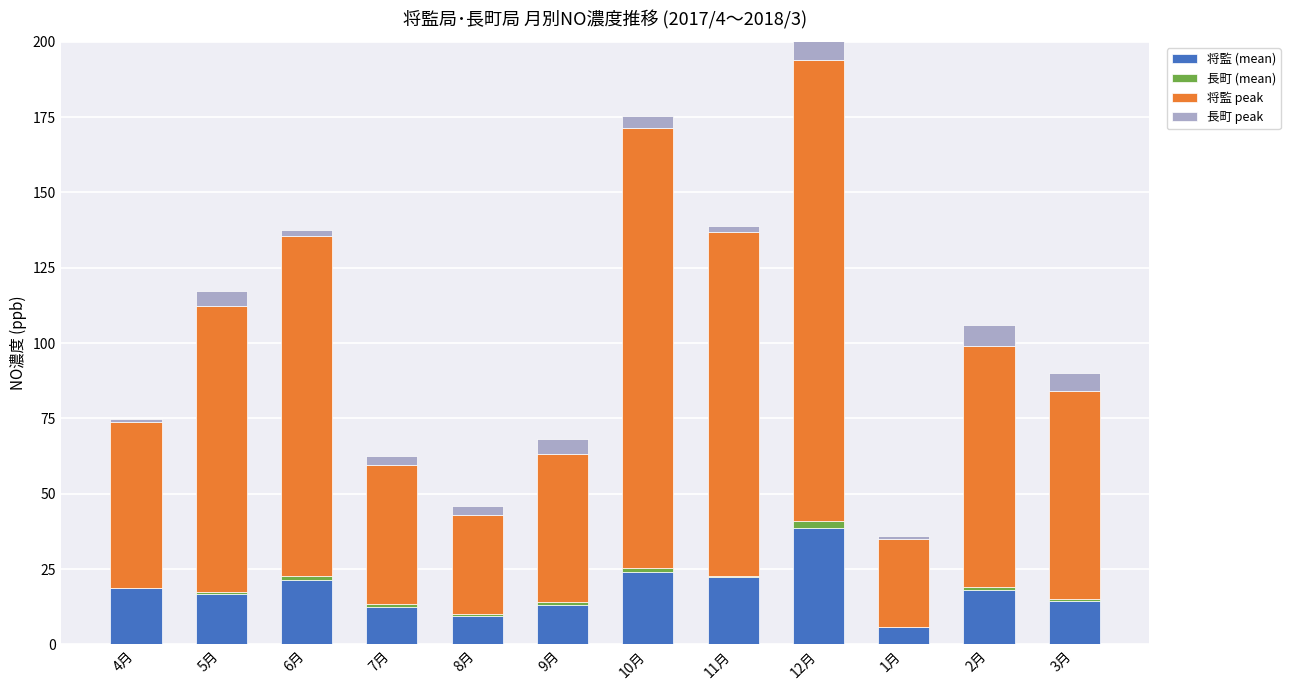

At which category is the sum across all series the highest?

12月